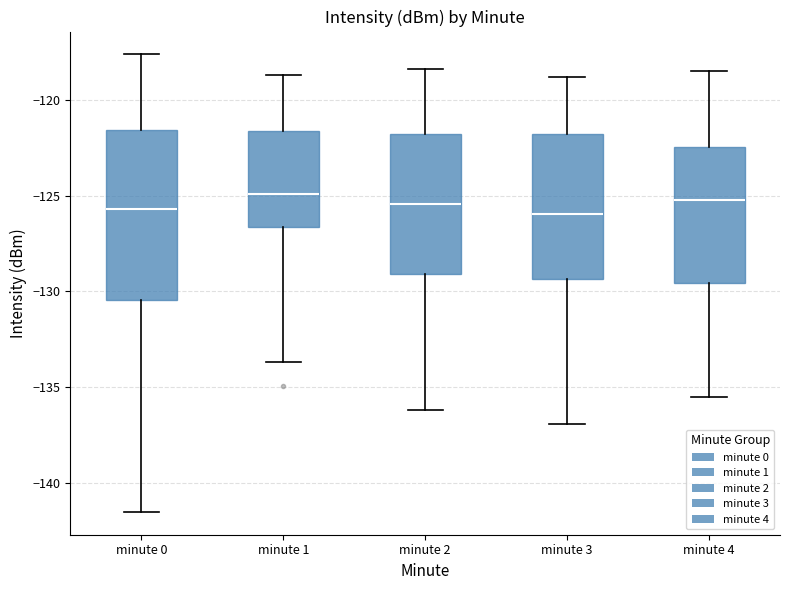

Reading left to right, transcribe this box plot: for each box, give where its median line is, the range the box spans, and where its two whiskers end, as read against the y-axis. The values are not printed on the chart, so give them approximately, as read against the axis.

minute 0: median -125.5, box -130.5 to -121.5, whiskers -141.5 to -117.5
minute 1: median -125.0, box -126.5 to -121.5, whiskers -133.5 to -118.5
minute 2: median -125.5, box -129.0 to -122.0, whiskers -136.0 to -118.5
minute 3: median -126.0, box -129.5 to -122.0, whiskers -137.0 to -119.0
minute 4: median -125.0, box -129.5 to -122.5, whiskers -135.5 to -118.5